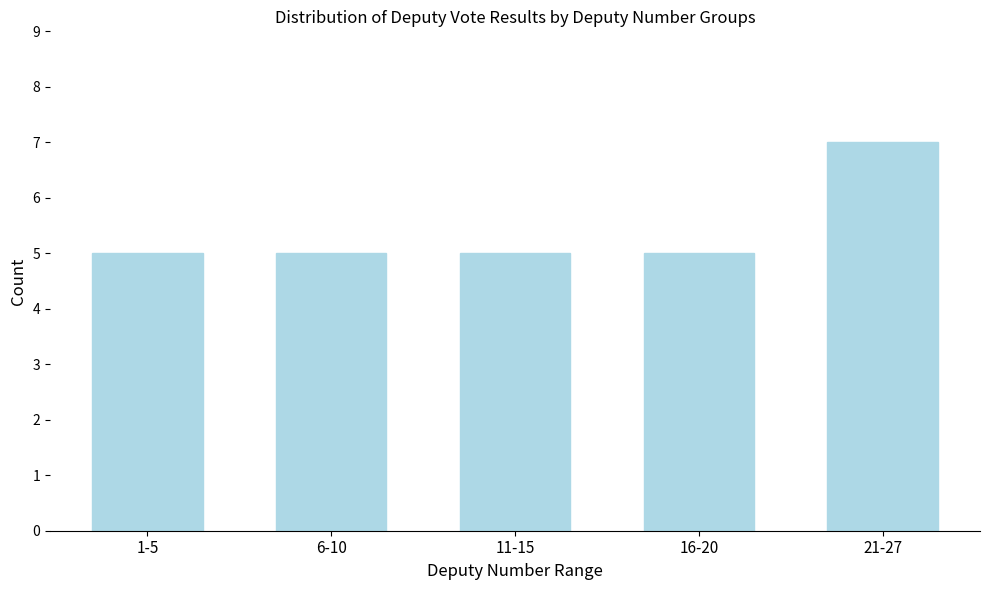

Reading left to right, what are all the values shown in this chart?

1-5=5	6-10=5	11-15=5	16-20=5	21-27=7